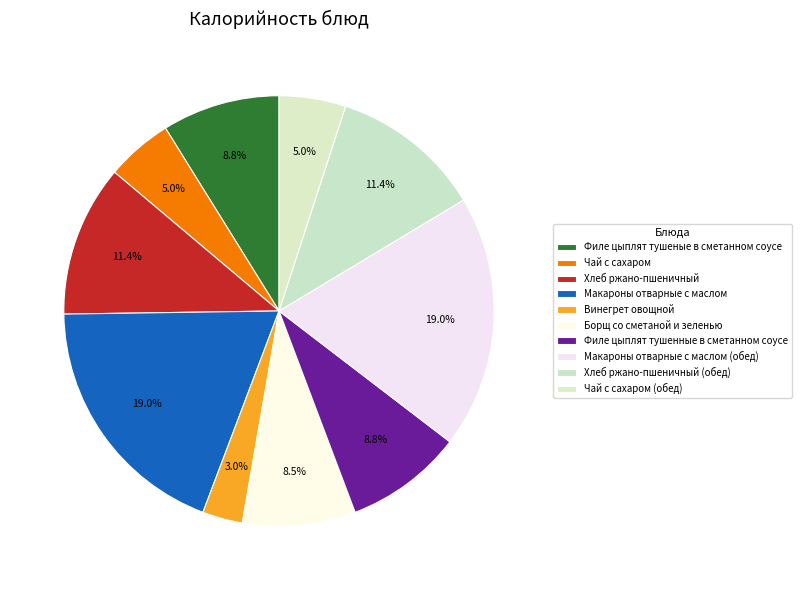

Count the number of slices in the pie.

10